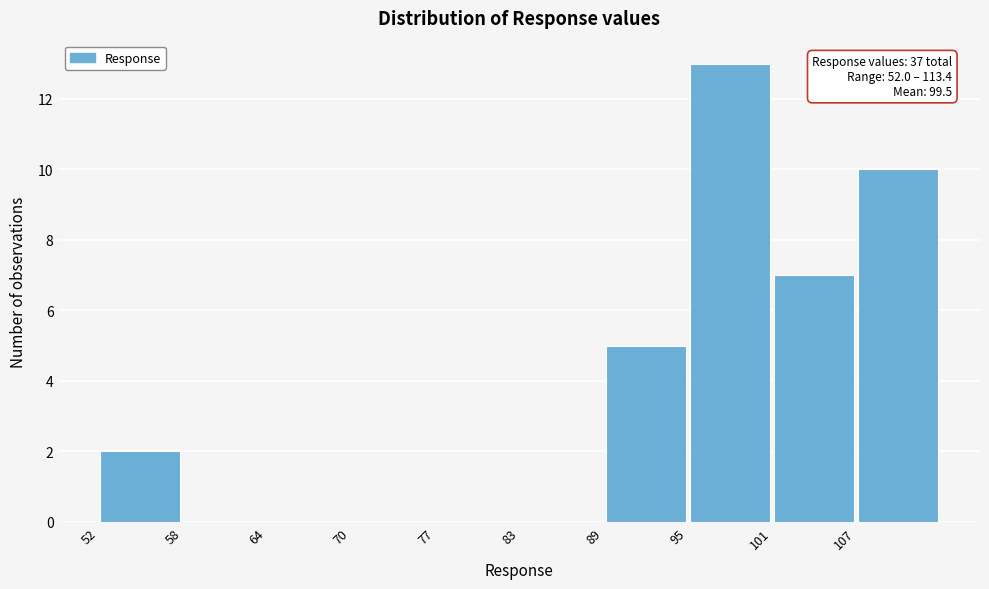

Over which range of the x-axis is the bar tallest?

95 to 101